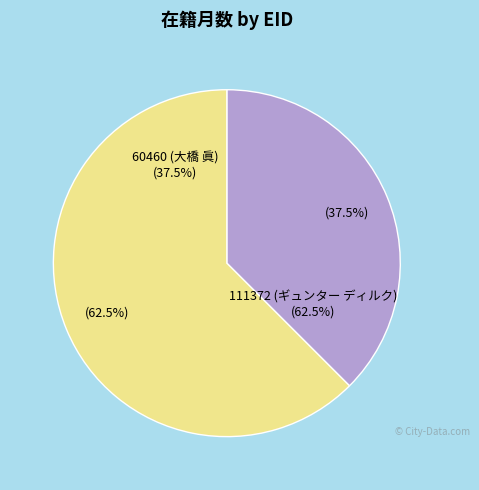

Does 60460 (大橋 眞) represent more than half of the total?

No